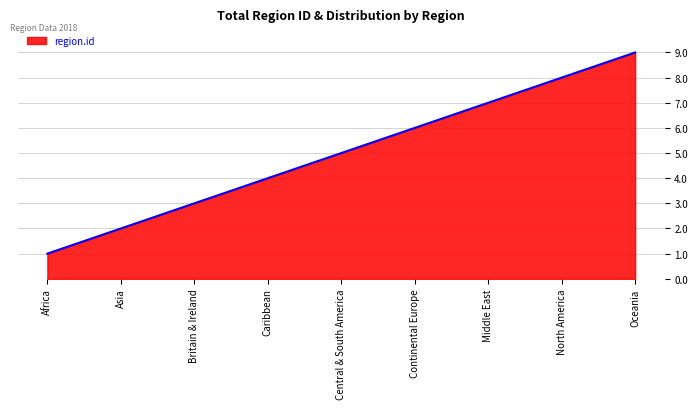

Count the number of categories in the chart.

9